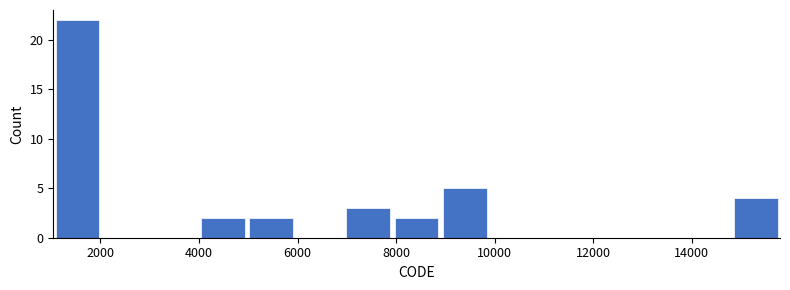

Over which range of the x-axis is the bar tallest?

1000 to 2000